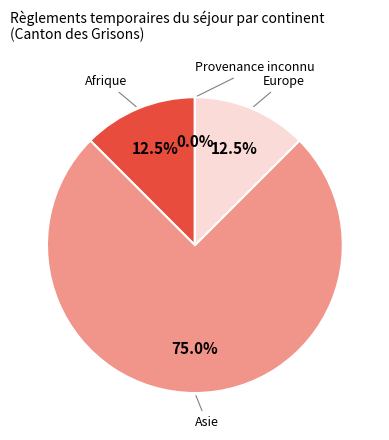

Combined, what portion of the pie is Europe and Provenance inconnu?

12.5%